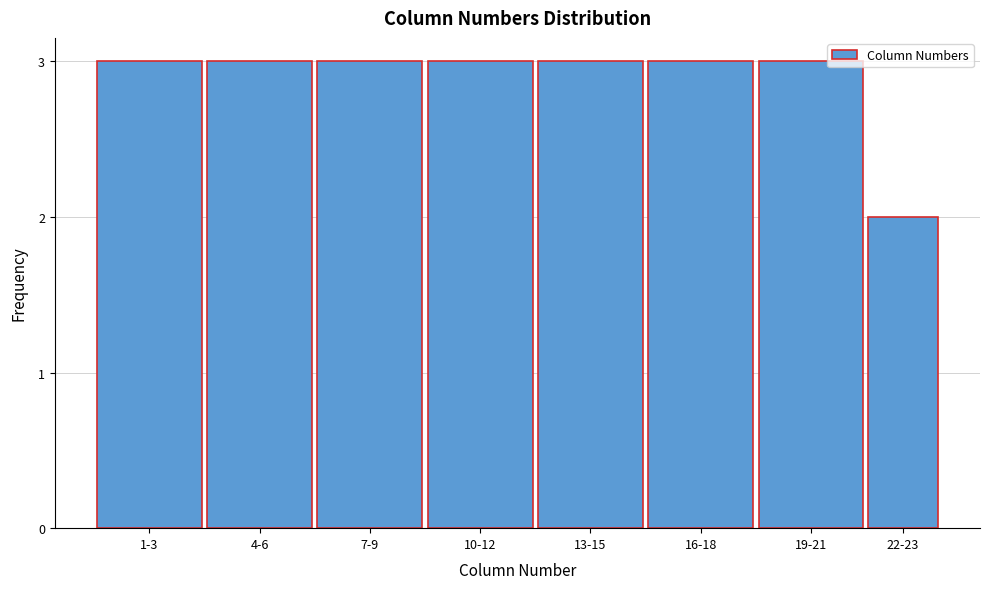

Reading left to right, extract all data points from this chart.

3	3	3	3	3	3	3	2